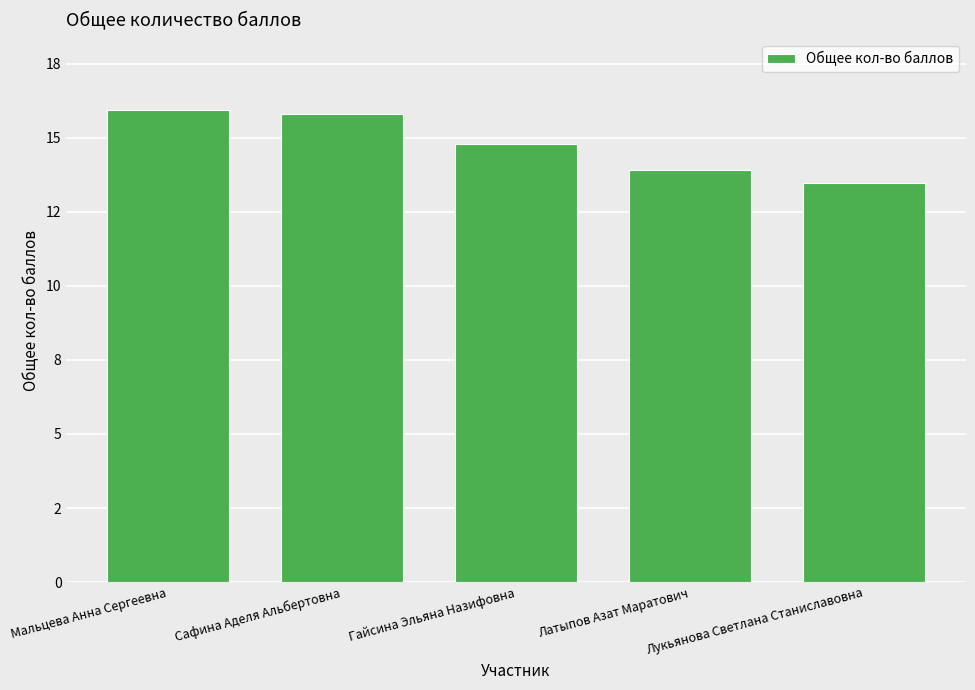

What is the average value?

14.8